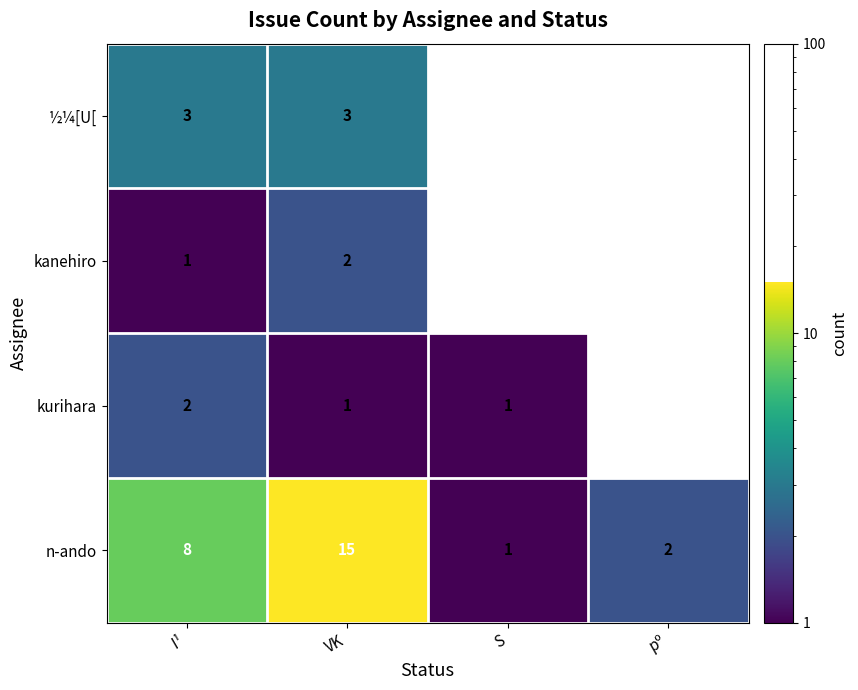

At I¹, list the series in order from smallest to largest.

kanehiro, kurihara, ½¼[U[, n-ando